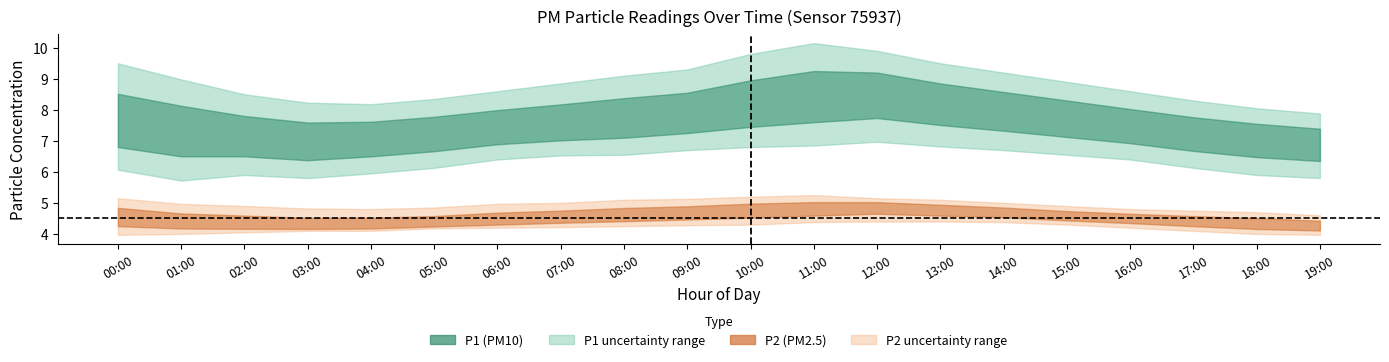

At which category is the sum across all series the highest?

12:00